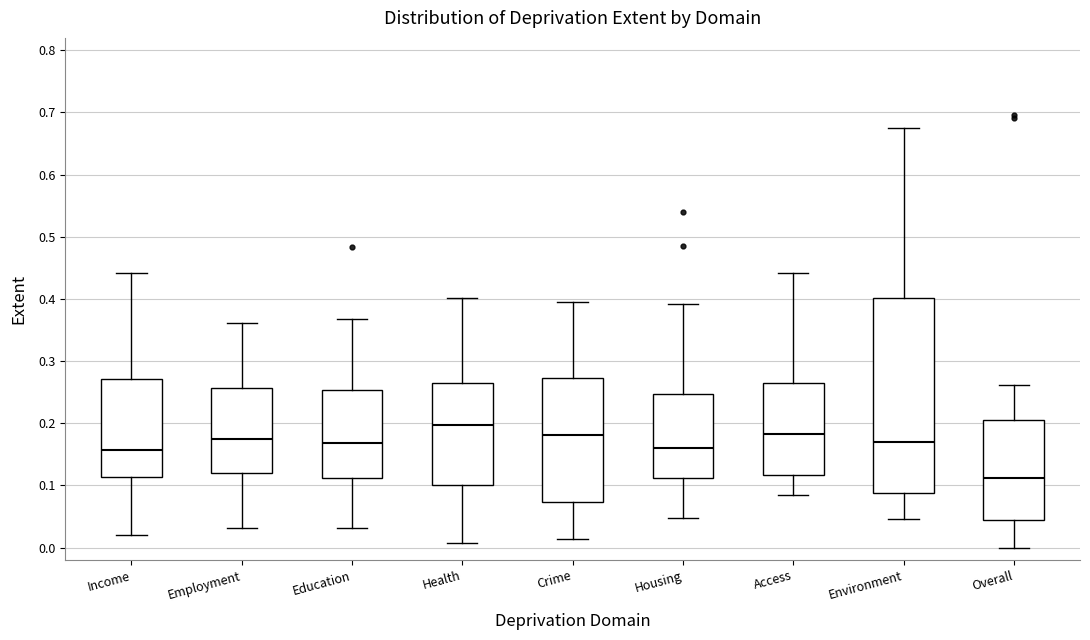

Where does the median line of the box for Overall sit on the y-axis? The values are not printed on the chart, so give them approximately, as read against the axis.

0.11